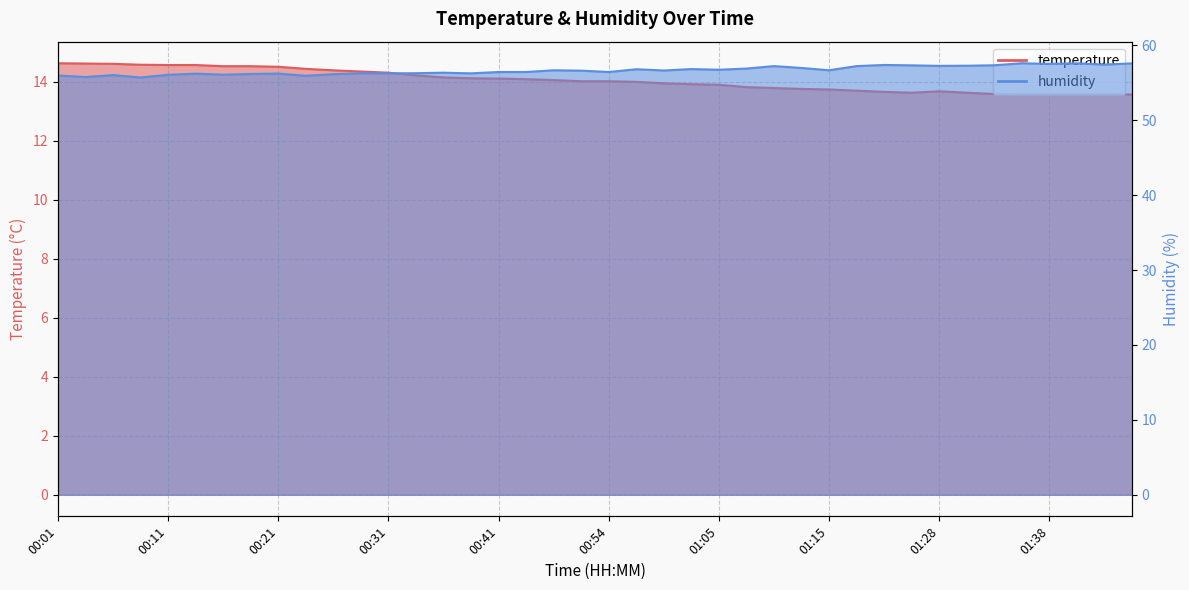

What is the difference between the temperature values at 01:13 and 01:17?

0.1